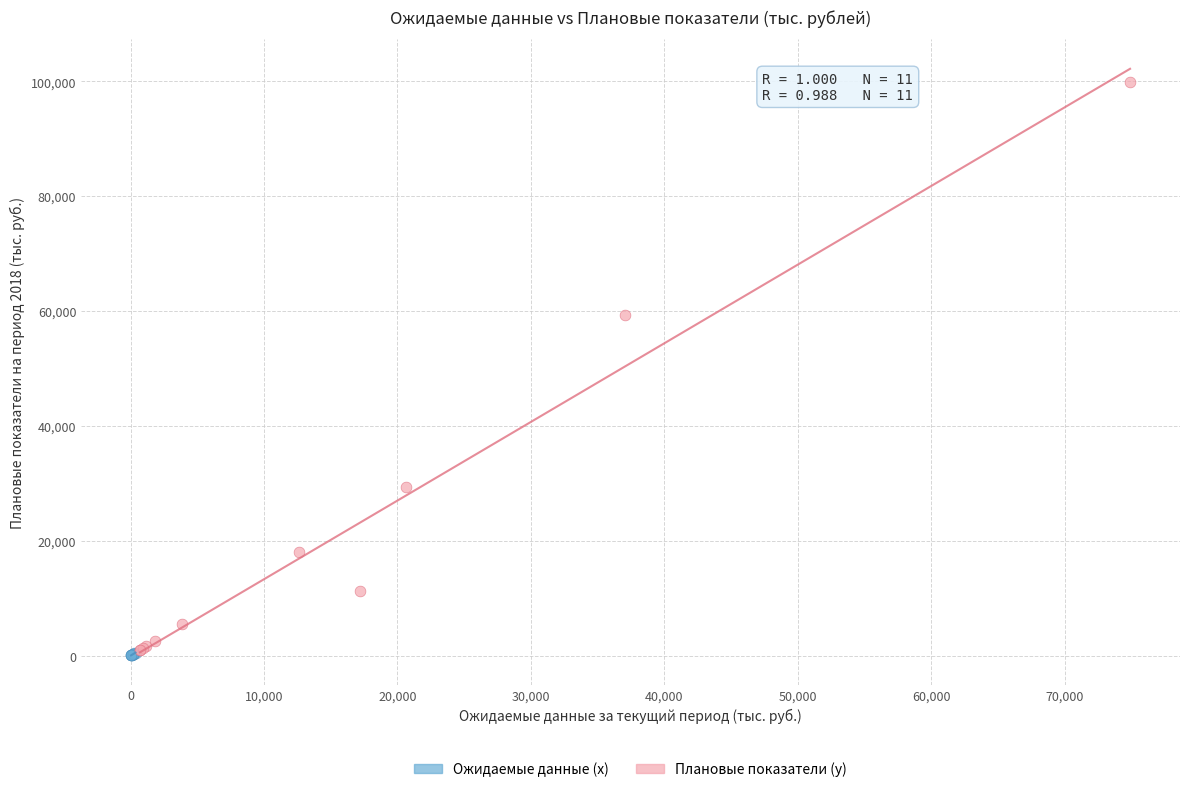

Which series has the largest Y range (max minus min)?

Плановые показатели (y)